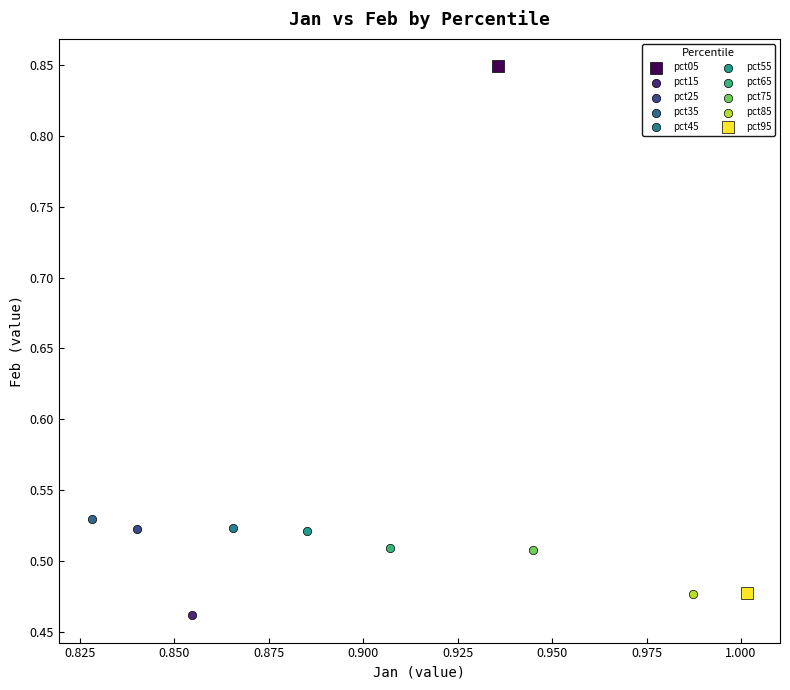

What are all the series names shown in the legend?

pct05, pct15, pct25, pct35, pct45, pct55, pct65, pct75, pct85, pct95